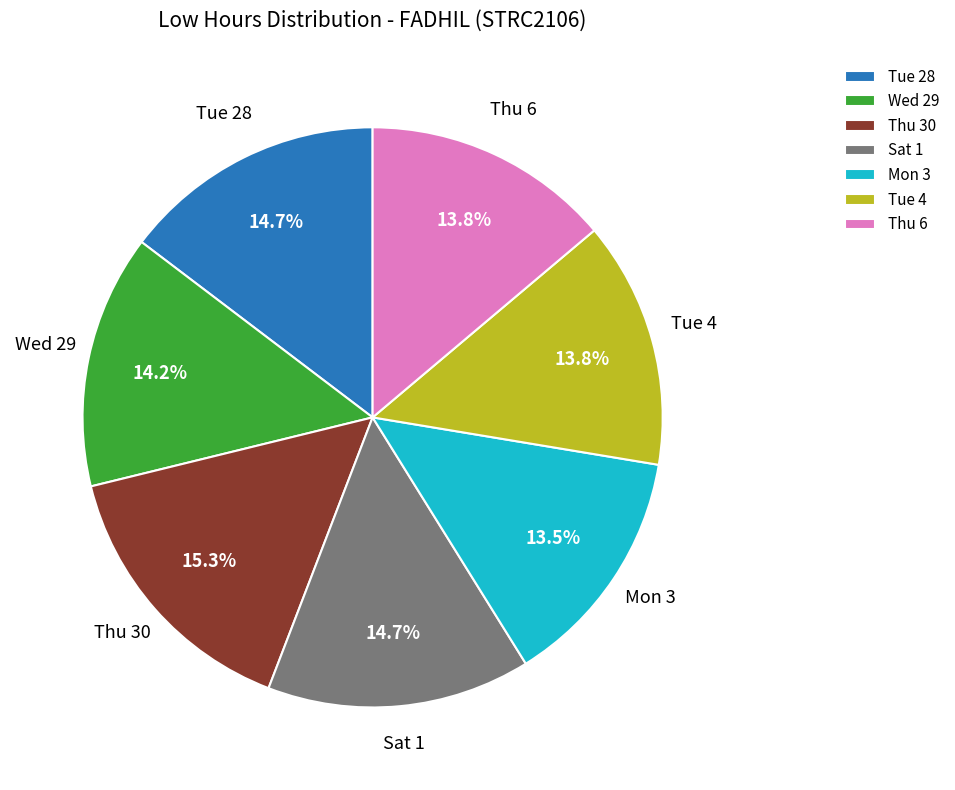

Is Sat 1 the majority of the pie?

No